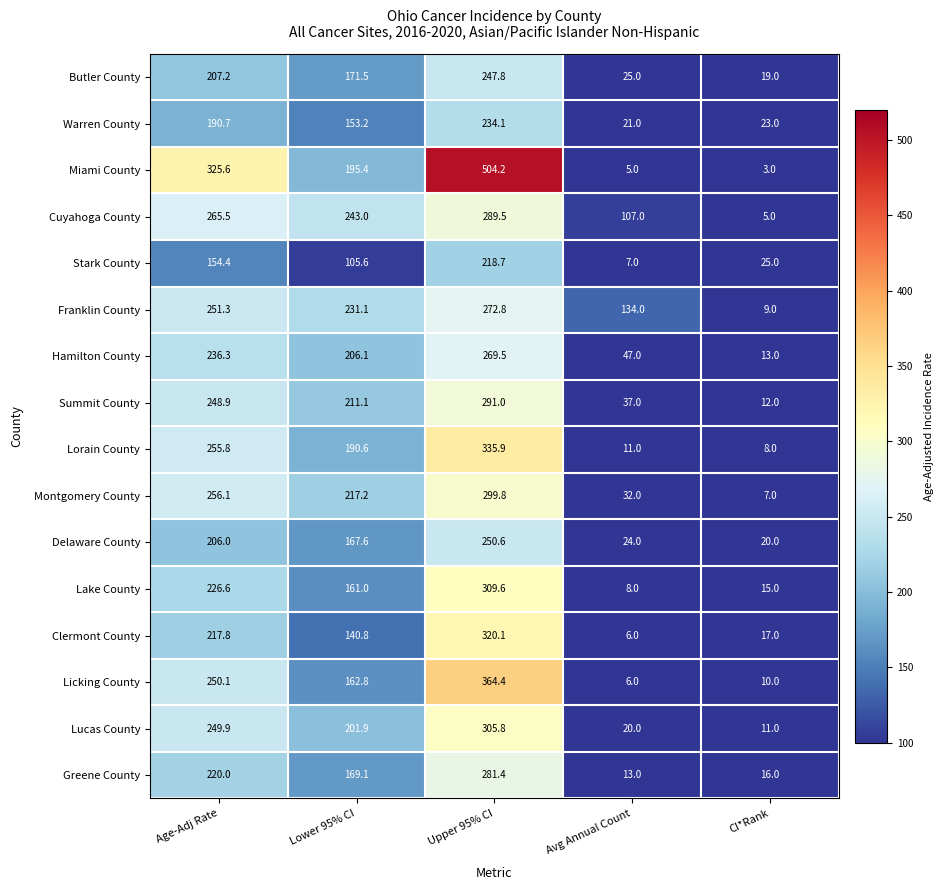

Is the value of Butler County at Avg Annual Count greater than the value of Licking County at Lower 95% CI?

No